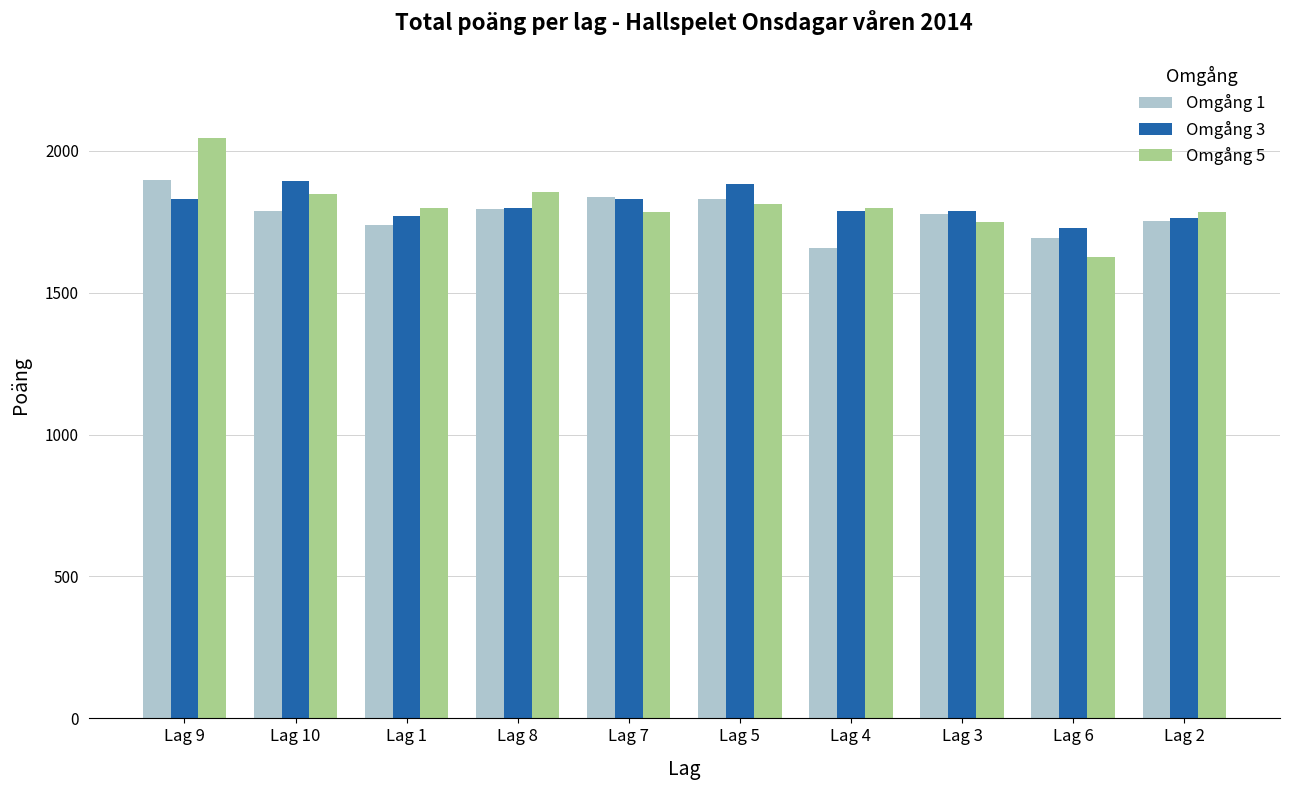

Is it true that Omgång 5 equals 3052 at Lag 5?

False